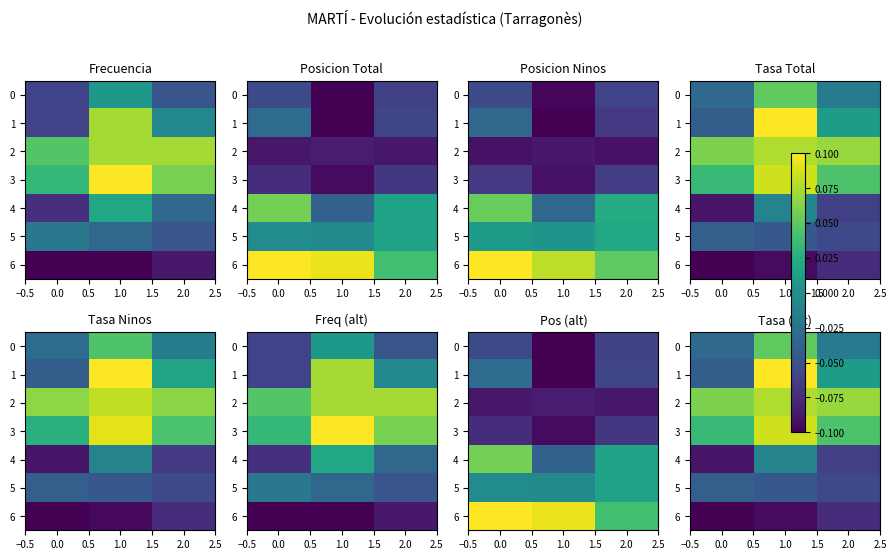

How many row_3 values are between 0 and 1?

3